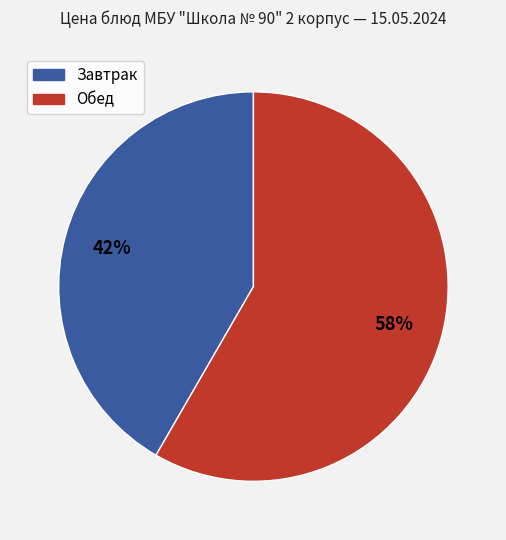

Does any single category account for the majority?

Yes